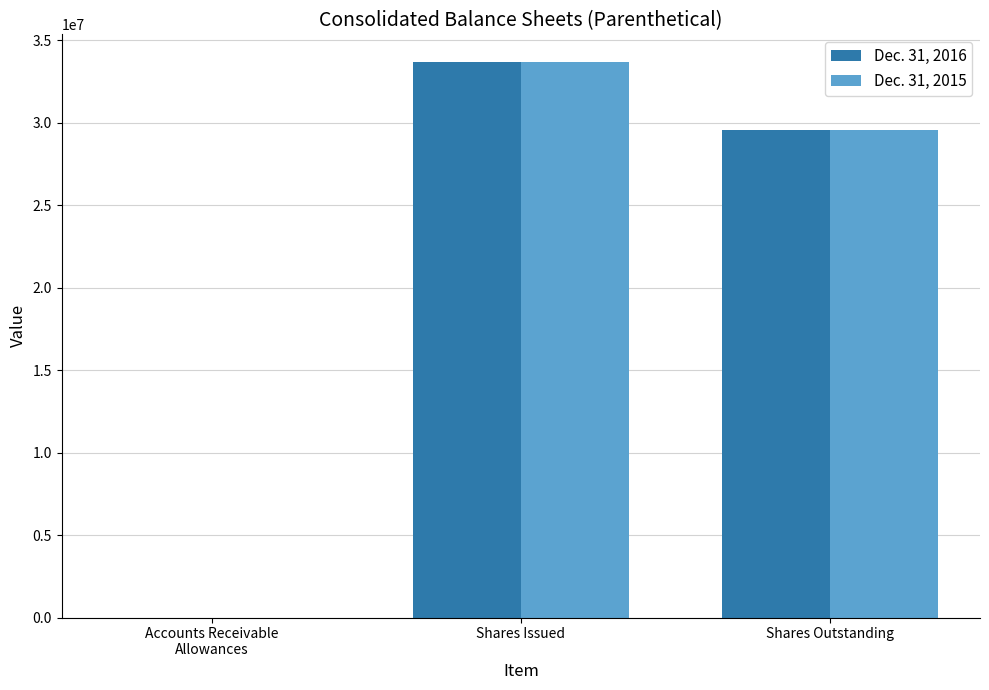

At which category is the sum across all series the highest?

Shares Issued